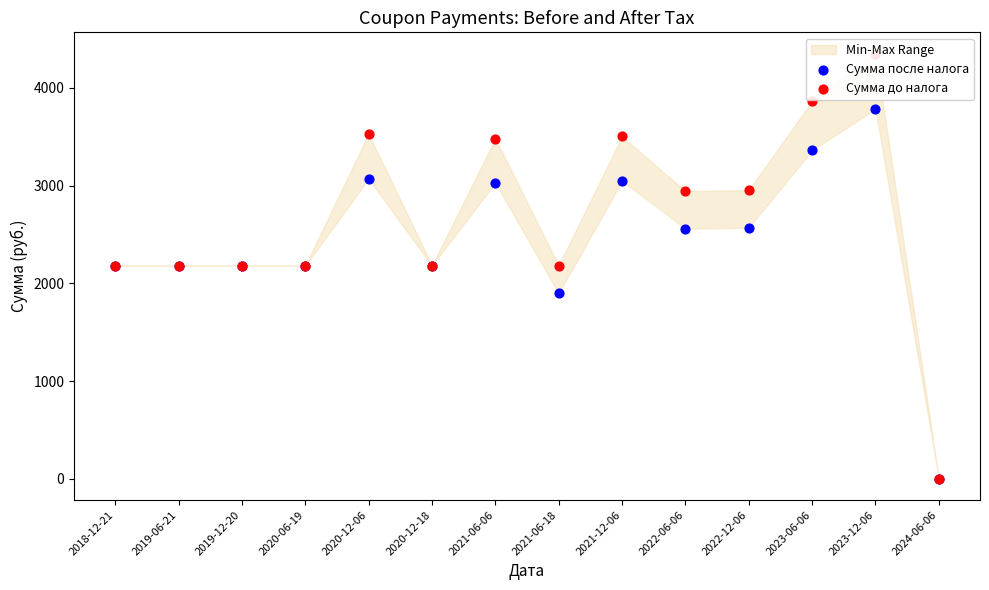

Which series contains the lowest Y value?

Сумма после налога